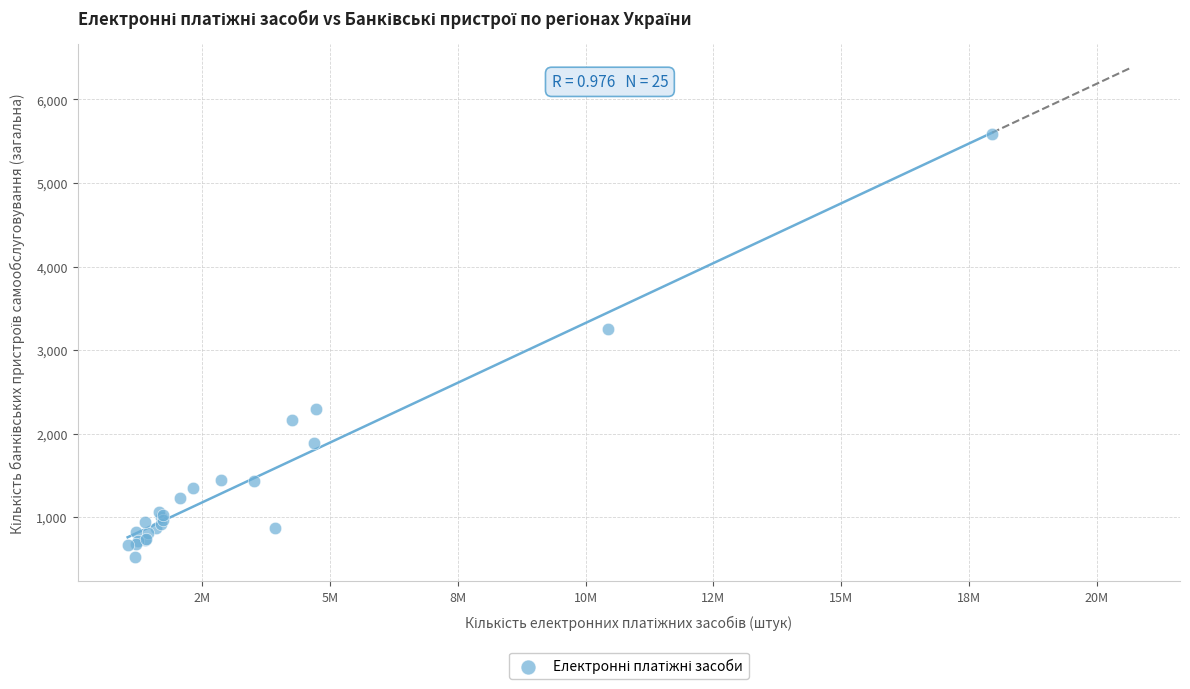

What Y value in the scatter plot is closest to 3054?

3259